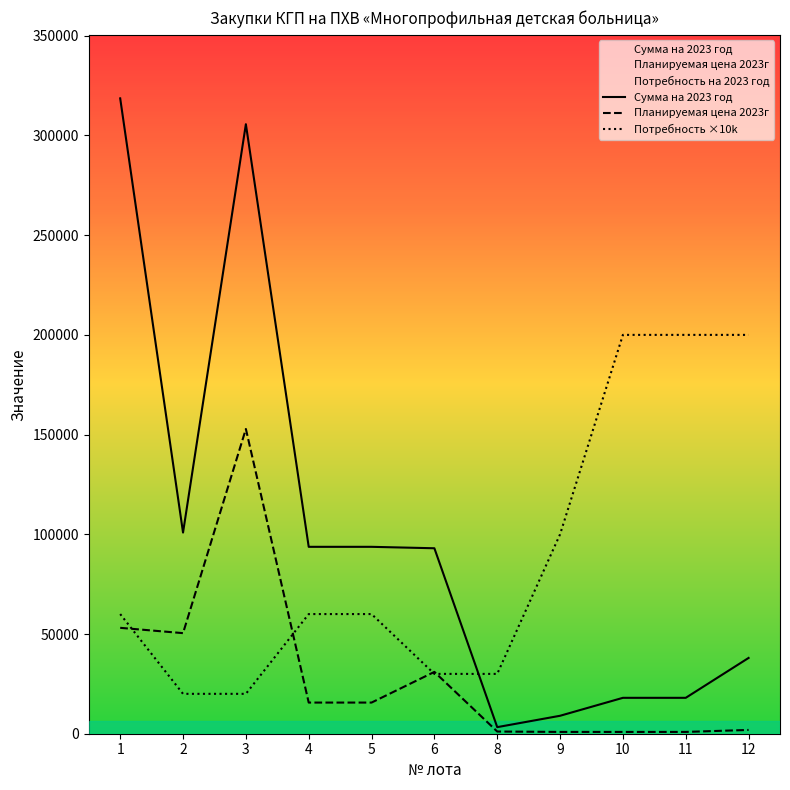

Reading left to right, what are all the values shown in this chart?

Сумма на 2023 год: 318600	100876	305640	93720	93720	93000	3300	9000	18000	18000	38000
Планируемая цена 2023г: 53100	50438	152820	15620	15620	31000	1100	900	900	900	1900
Потребность ×10k: 60000	20000	20000	60000	60000	30000	30000	100000	200000	200000	200000